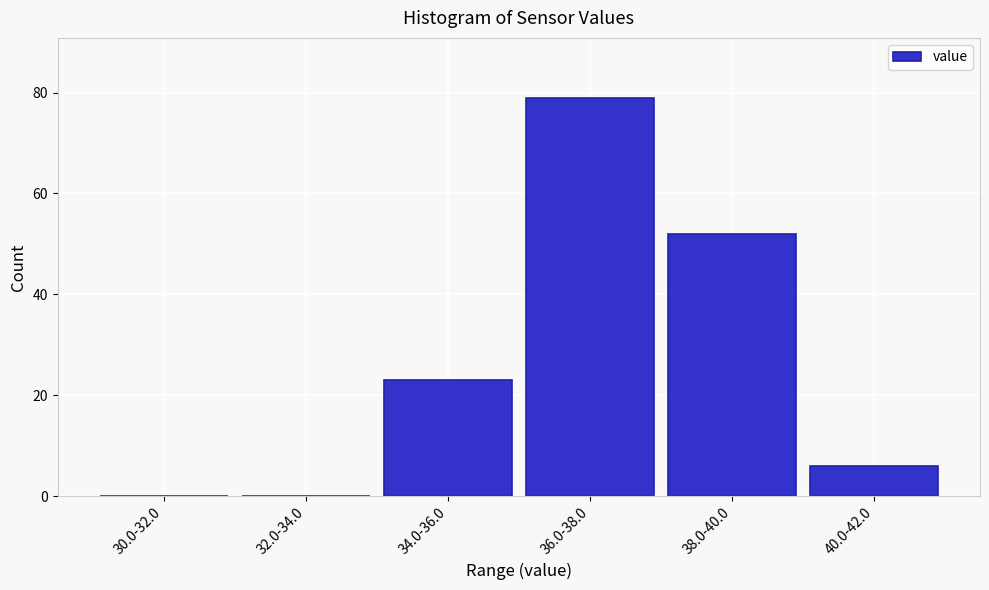

Reading right to left, extract all data points from this chart.

40.0-42.0=6	38.0-40.0=52	36.0-38.0=79	34.0-36.0=23	32.0-34.0=0	30.0-32.0=0